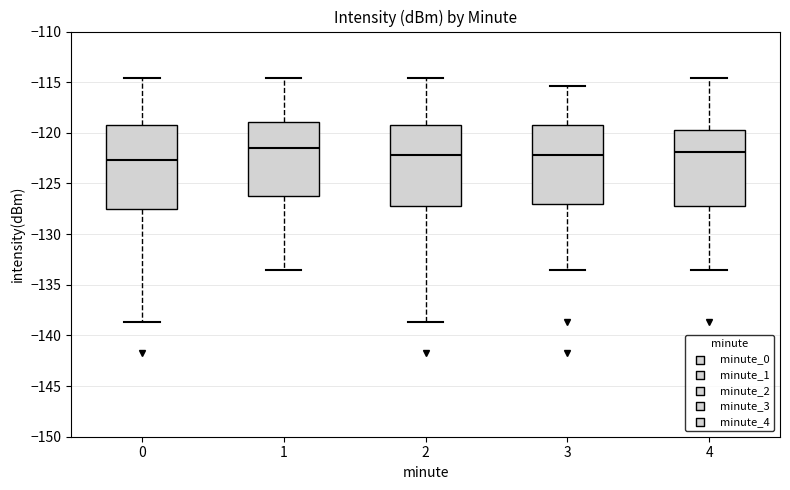

Where does the lower whisker of the box at x = 3 end on the y-axis? The values are not printed on the chart, so give them approximately, as read against the axis.

-133.5